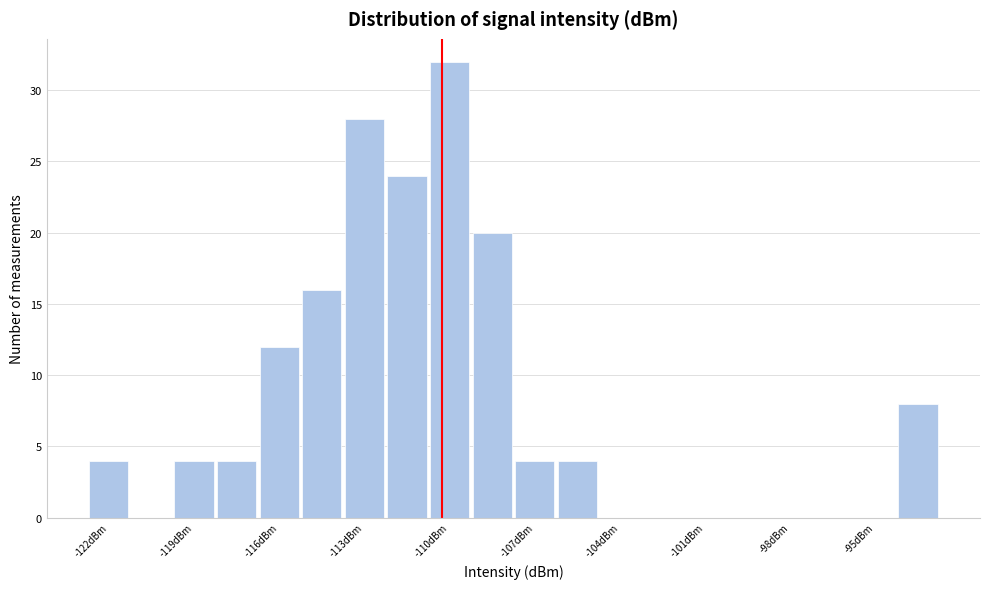

Around what value on the x-axis is the tallest bar? Give the approximate position of its centre, as read against the axis.

-109.5